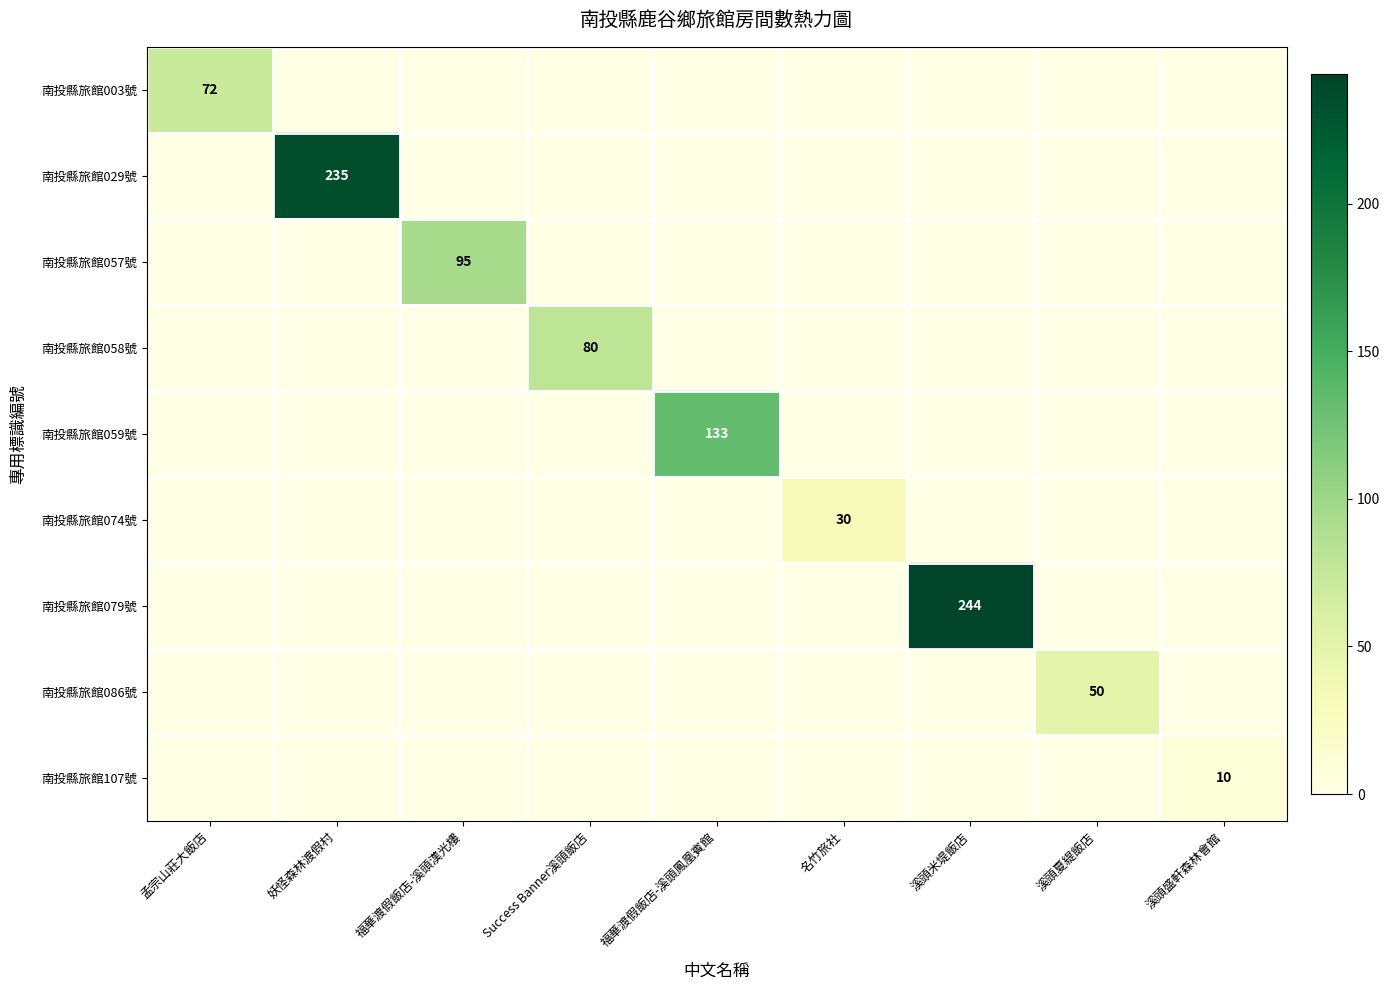

What is the difference between the maximum and second lowest values in the 南投縣旅館058號 series?

80